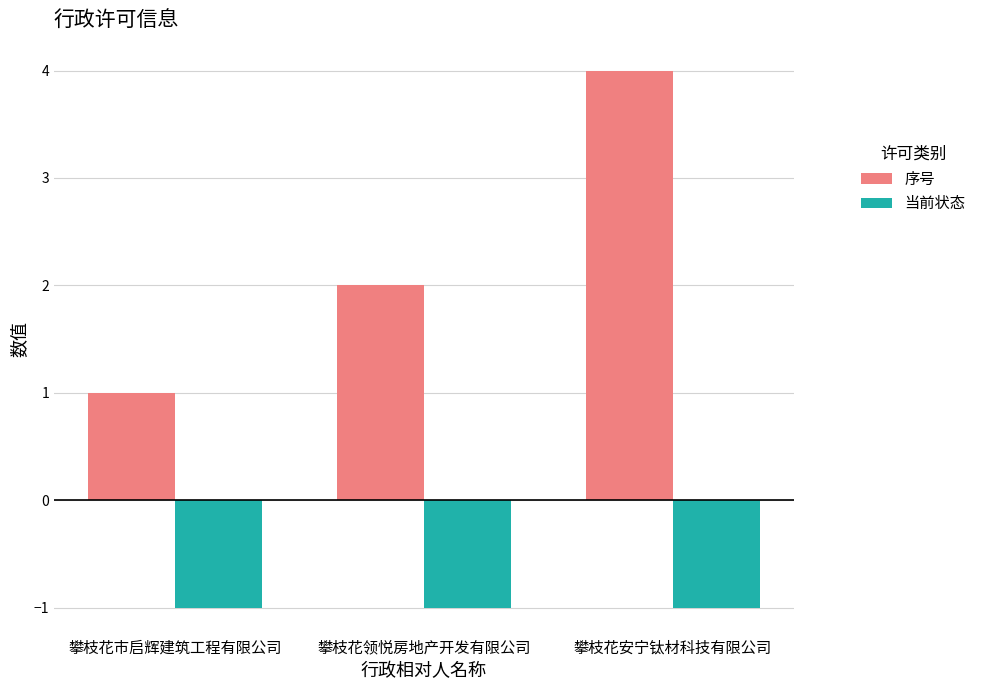

Rank the series by their average value, from lowest to highest.

当前状态, 序号